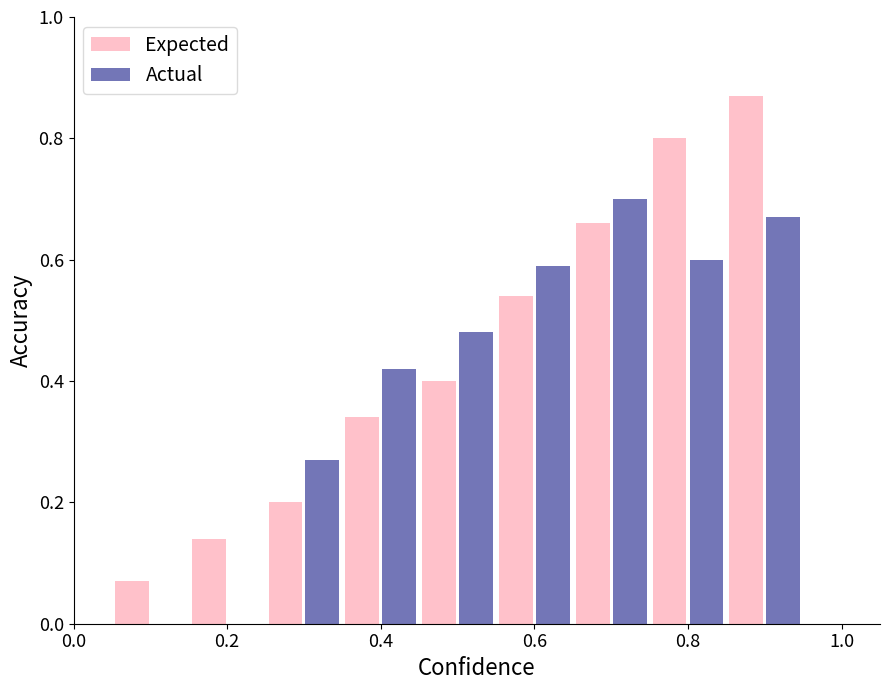

What is the sum of all Actual values?

3.7